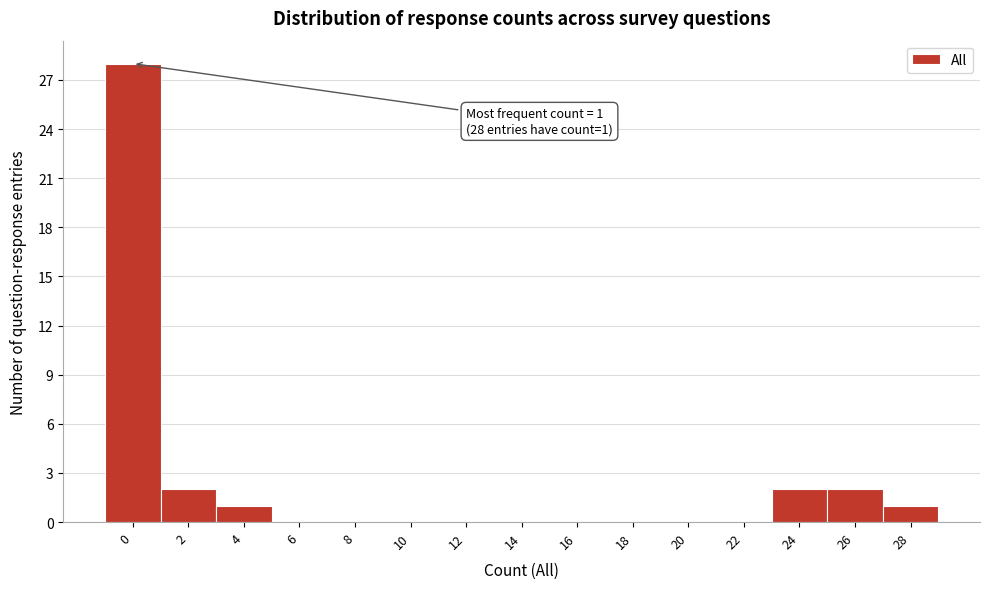

Reading left to right, list all the values displayed in this chart.

0=28	2=2	4=1	6=0	8=0	10=0	12=0	14=0	16=0	18=0	20=0	22=0	24=2	26=2	28=1